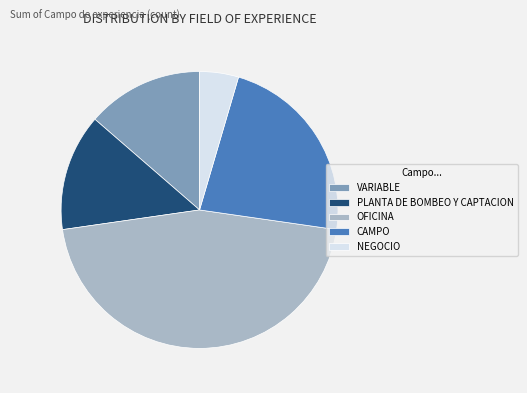

True or false: VARIABLE accounts for 28% of the total.

False